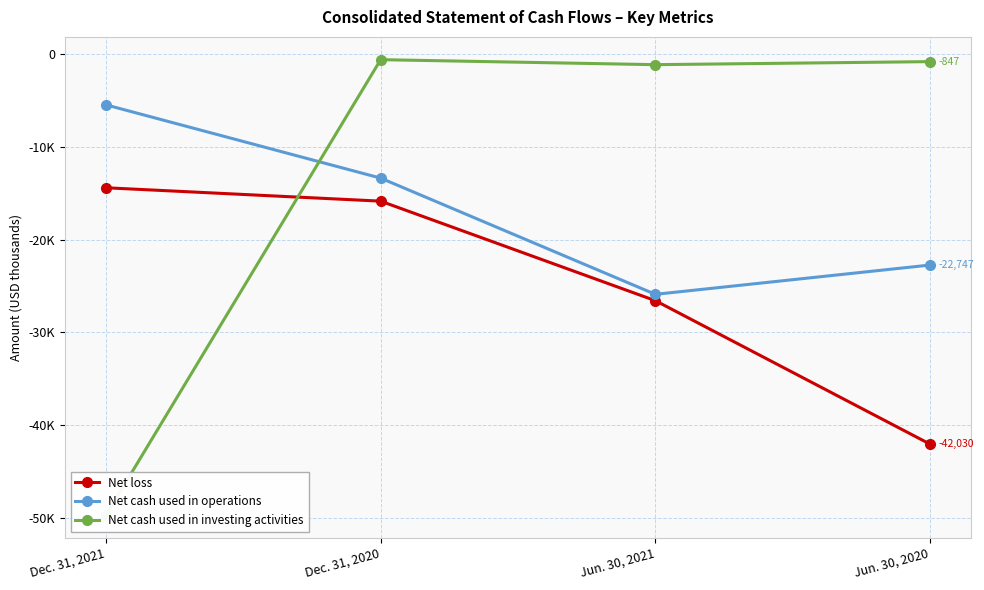

Which has a higher value, Dec. 31, 2020 or Jun. 30, 2021?

Dec. 31, 2020